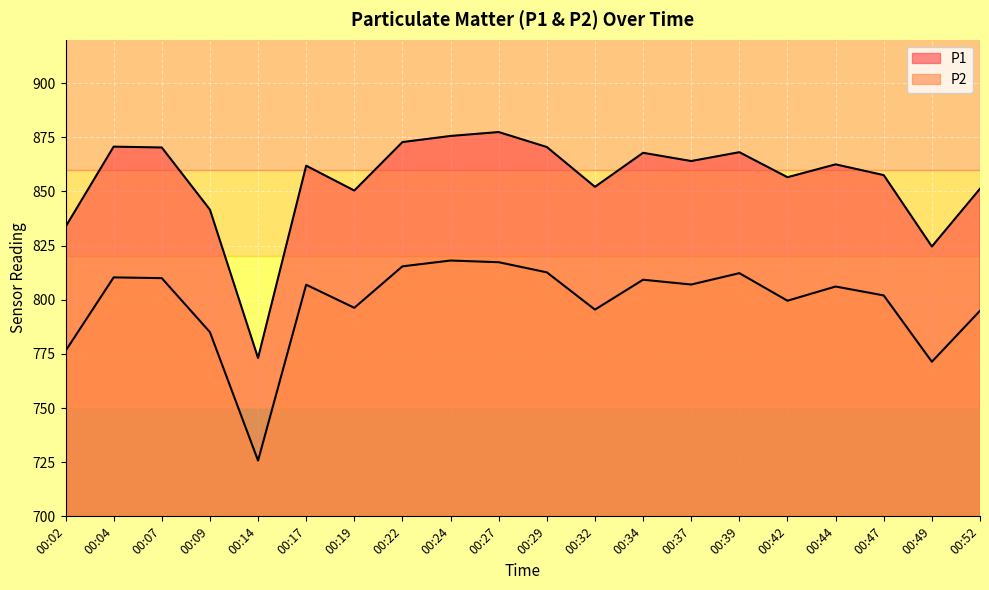

Does the chart display data point markers on the line(s)?

No